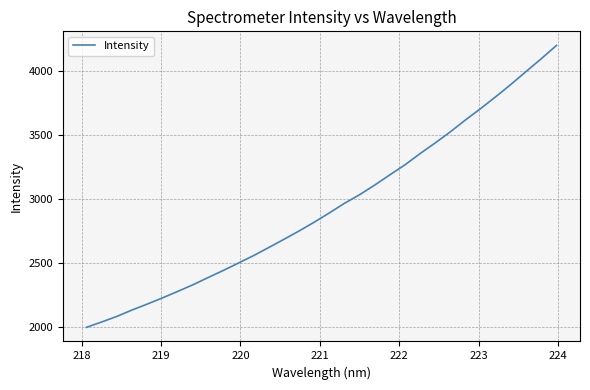

What is the difference between the maximum and minimum values?

2202.9